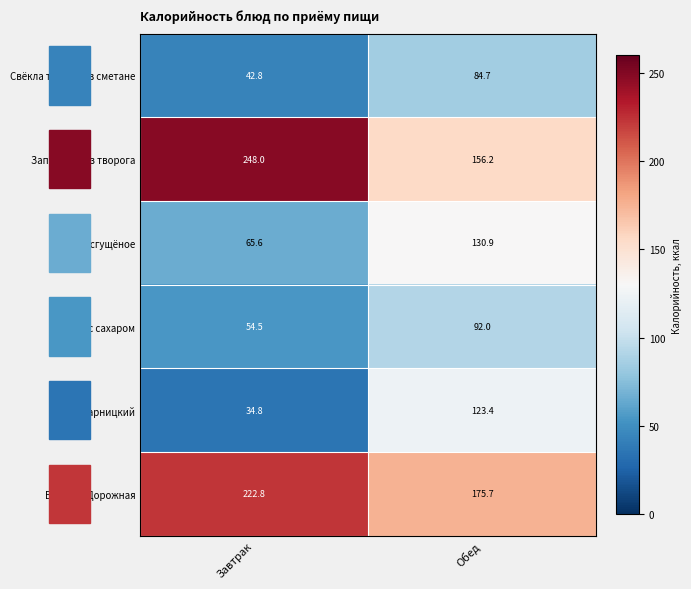

What is the difference between the highest and lowest values at Обед?

91.0